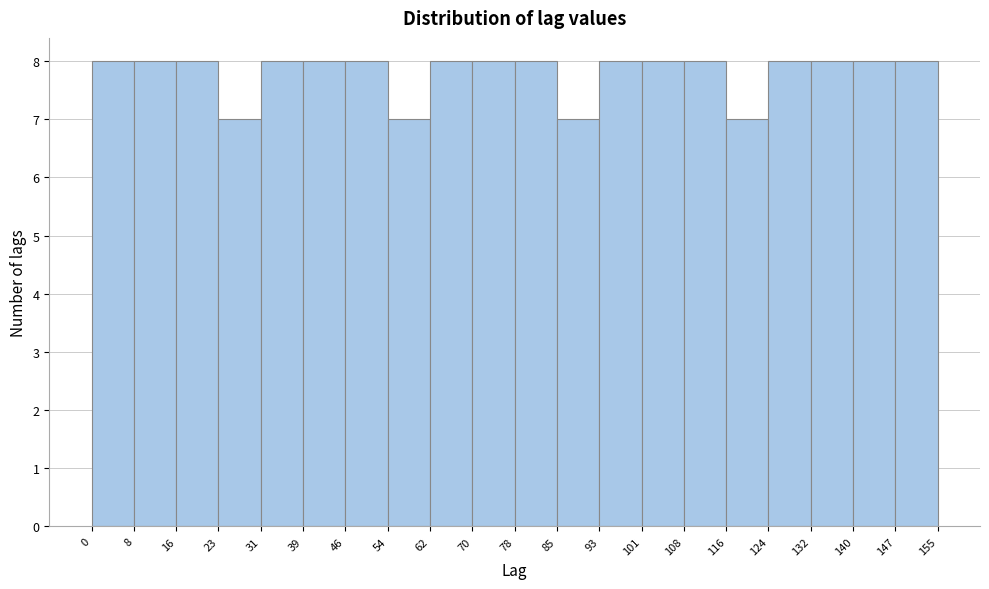

Reading left to right, list every bar in this chart as the range it spans on the x-axis followed by its height. The values are not printed on the chart, so give them approximately, as read against the axis.

0 to 8: 8
8 to 16: 8
16 to 23: 8
23 to 31: 7
31 to 39: 8
39 to 46: 8
46 to 54: 8
54 to 62: 7
62 to 70: 8
70 to 78: 8
78 to 85: 8
85 to 93: 7
93 to 101: 8
101 to 108: 8
108 to 116: 8
116 to 124: 7
124 to 132: 8
132 to 140: 8
140 to 147: 8
147 to 155: 8